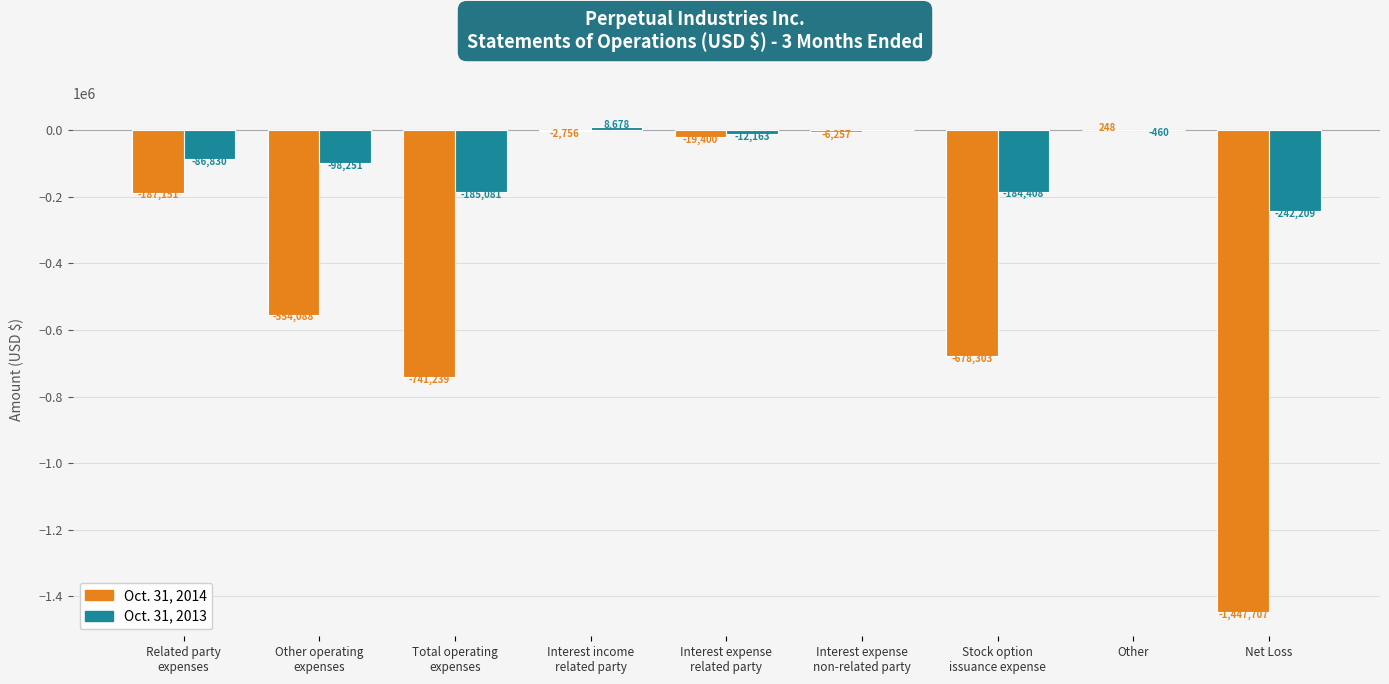

Which series has the largest total across all categories?

Oct. 31, 2013